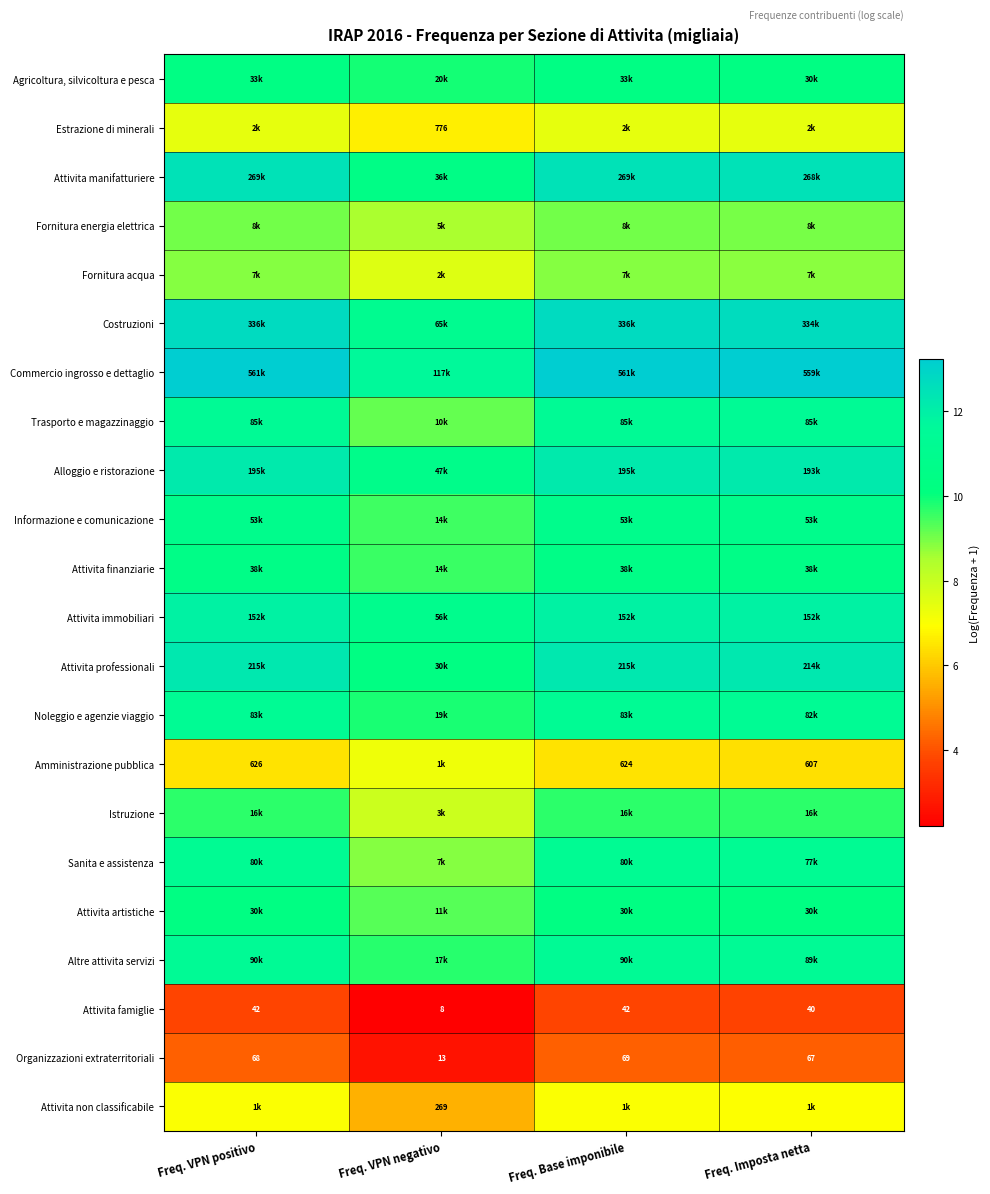

What is the total value across all series at Freq. Base imponibile?

218.8